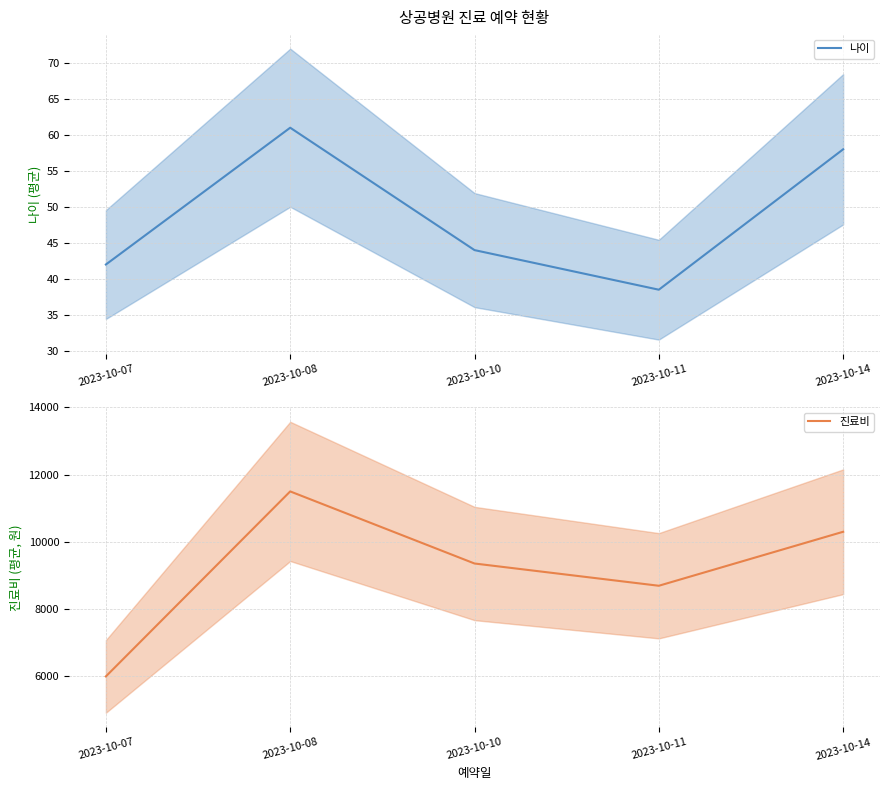

The value of 나이 at 2023-10-11 is 38.5. True or false?

True